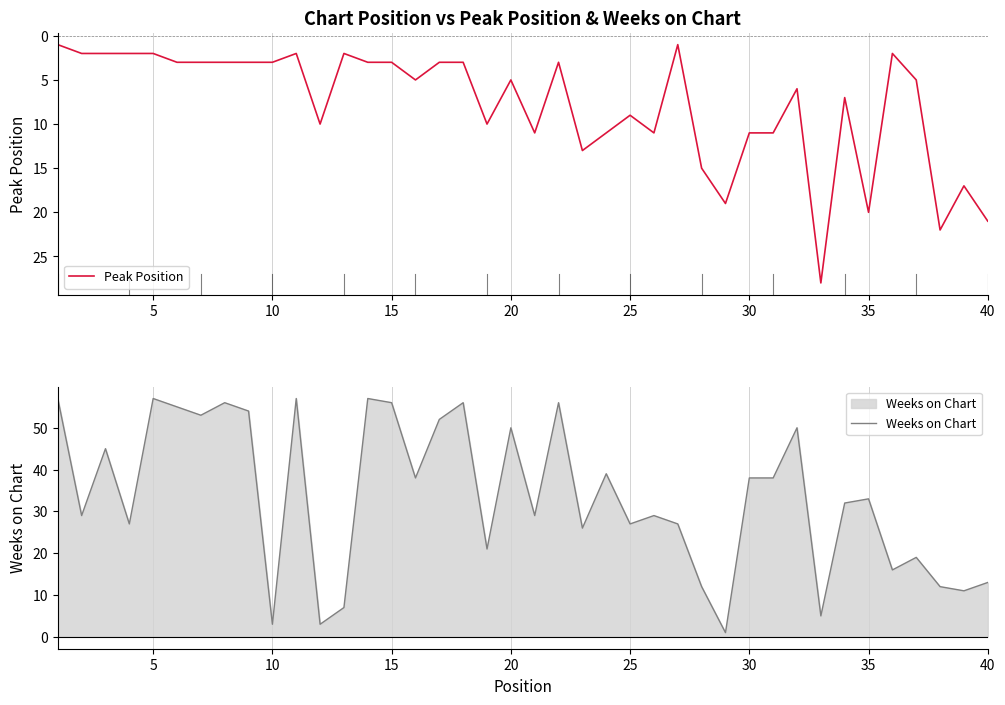

How many categories are shown in the chart?

40